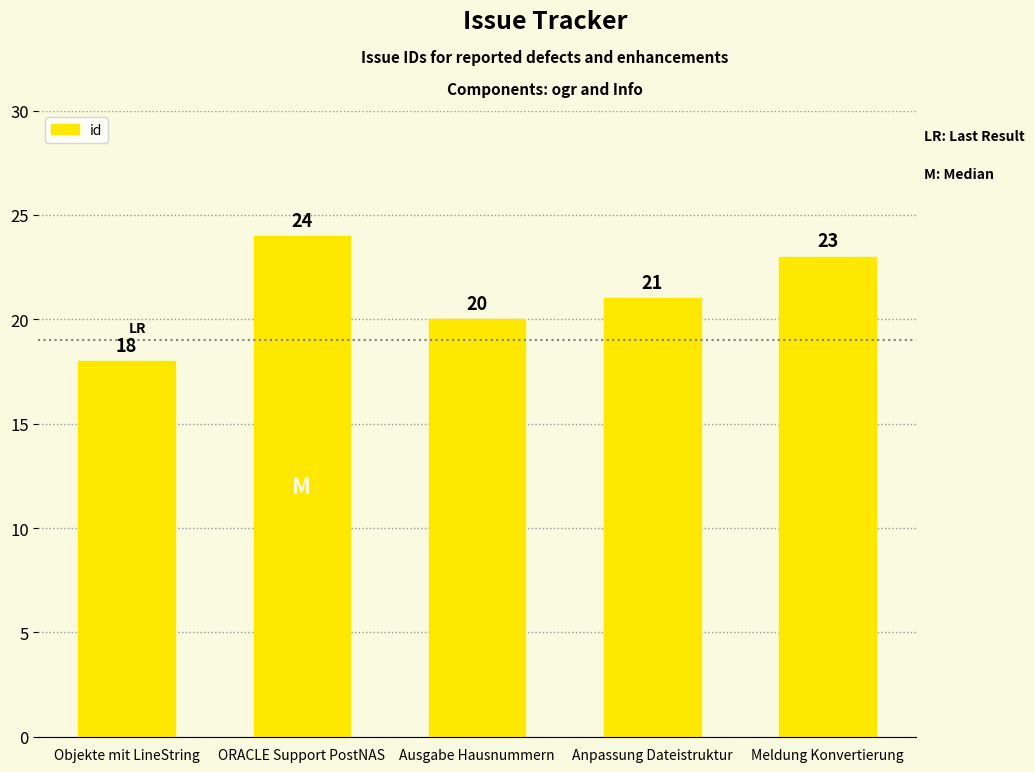

What is the sum of the values at Objekte mit LineString and Ausgabe Hausnummern?

38